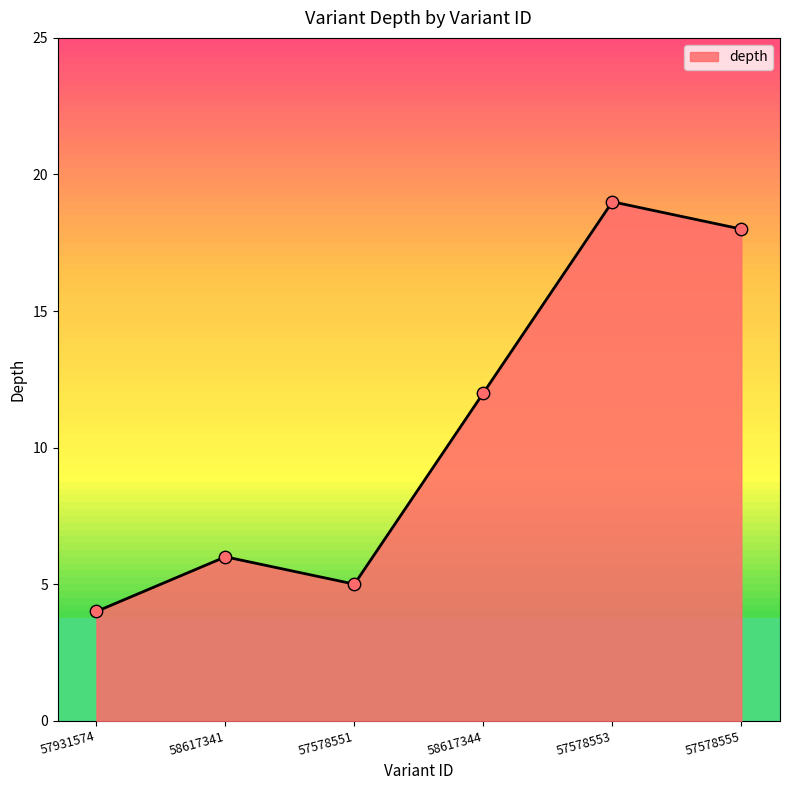

What is the change in value from 57578551 to 57578553?

+14